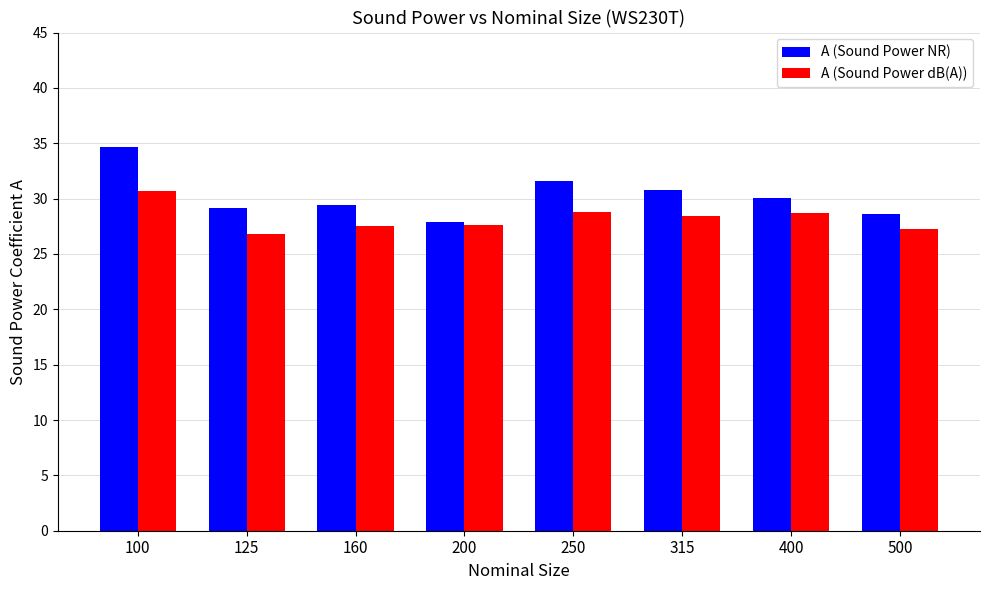

What is the maximum value shown in the chart?

34.7